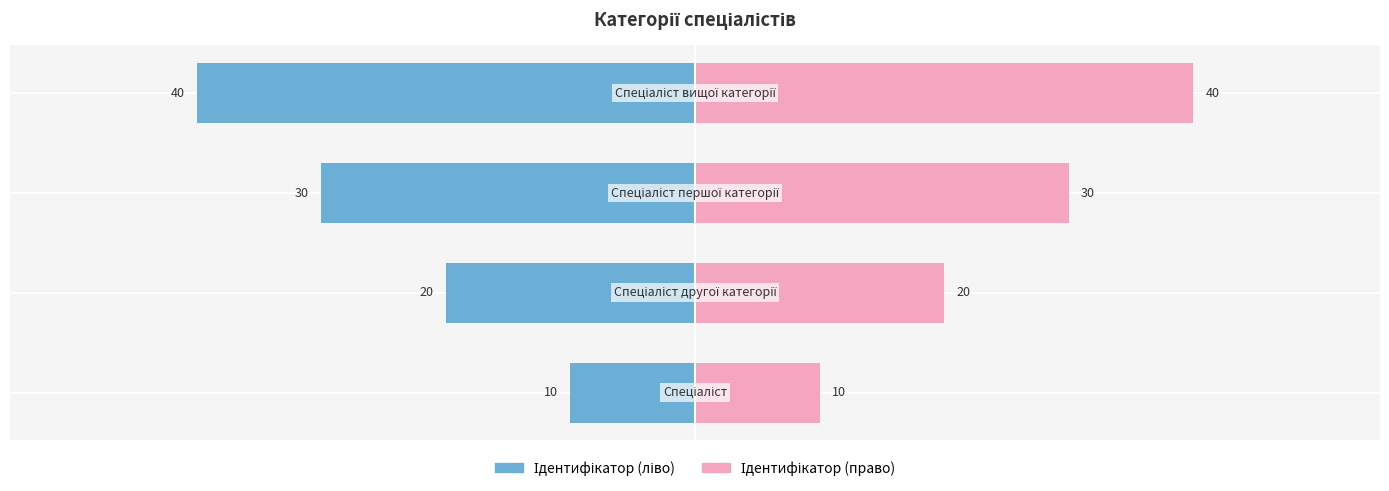

Is it true that Ідентифікатор (право) equals 44 at −20?

False